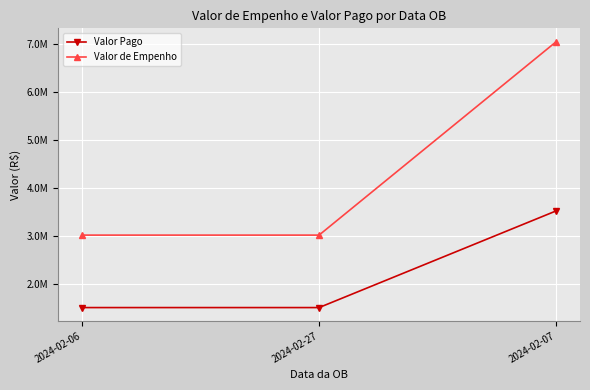

What is the label of the 2nd point from the right?

2024-02-27